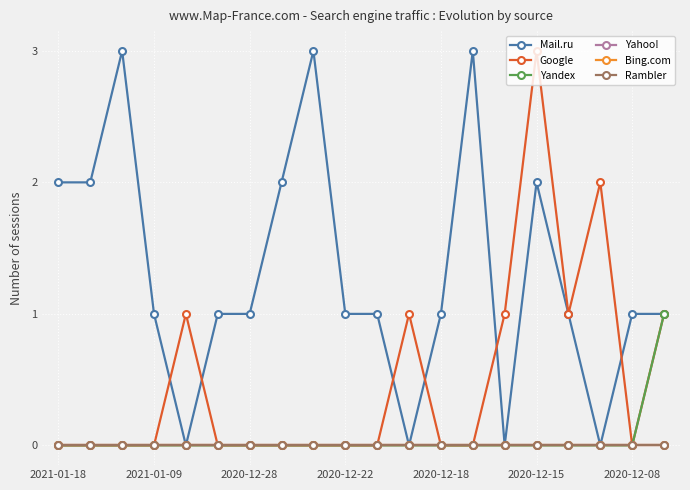

In Google, how many points are lower than both neighbors (excluding endpoints)?

2